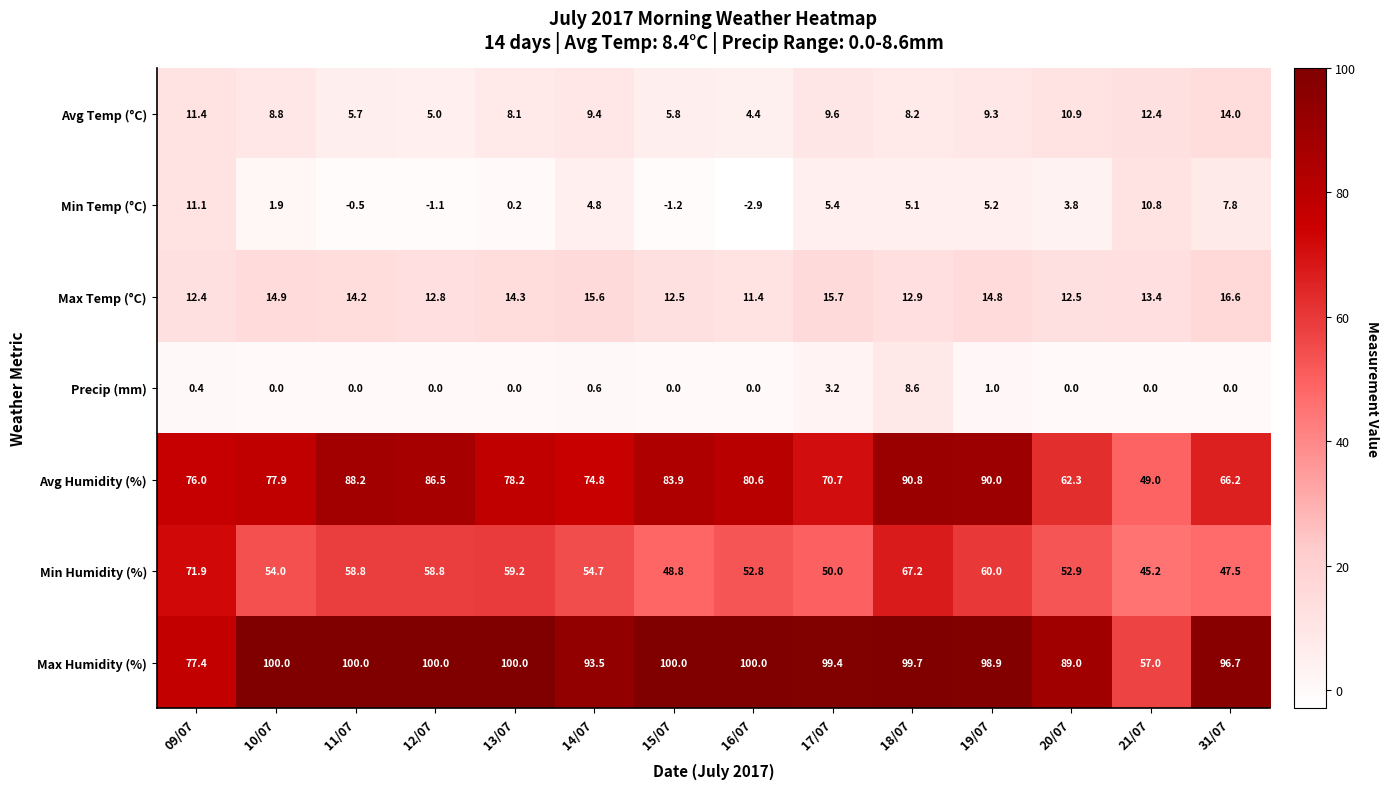

What is the minimum value shown in the chart?

-2.9